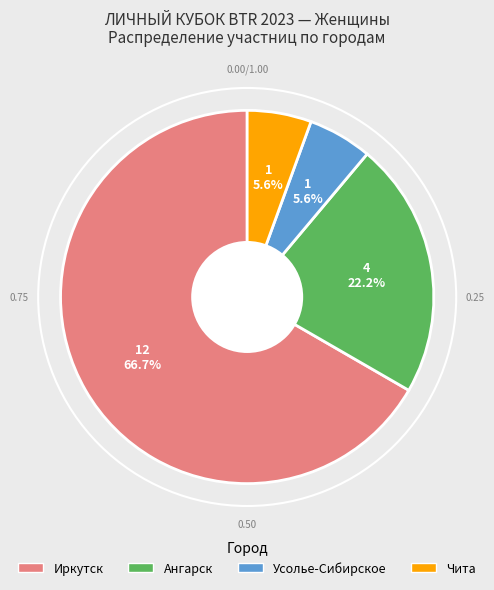

Is it true that Ангарск is 22% of the pie?

True